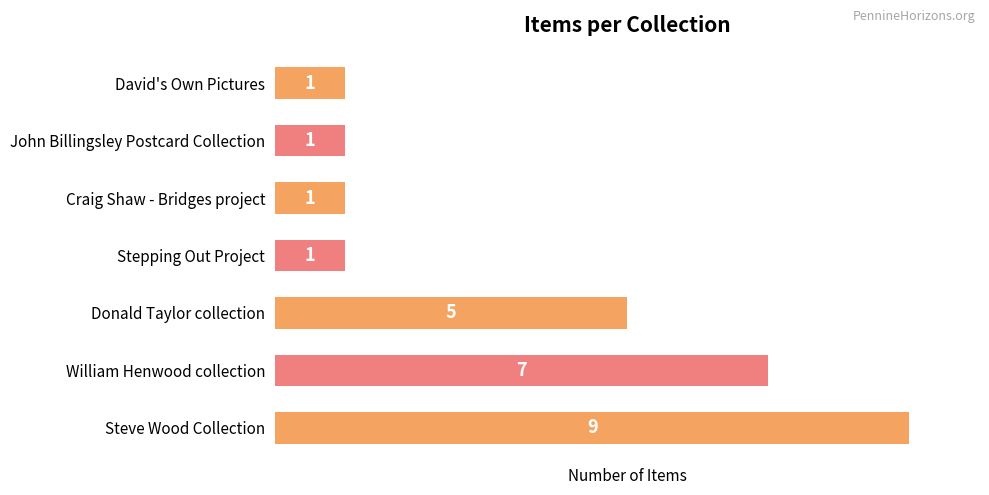

What is the maximum value shown in the chart?

9